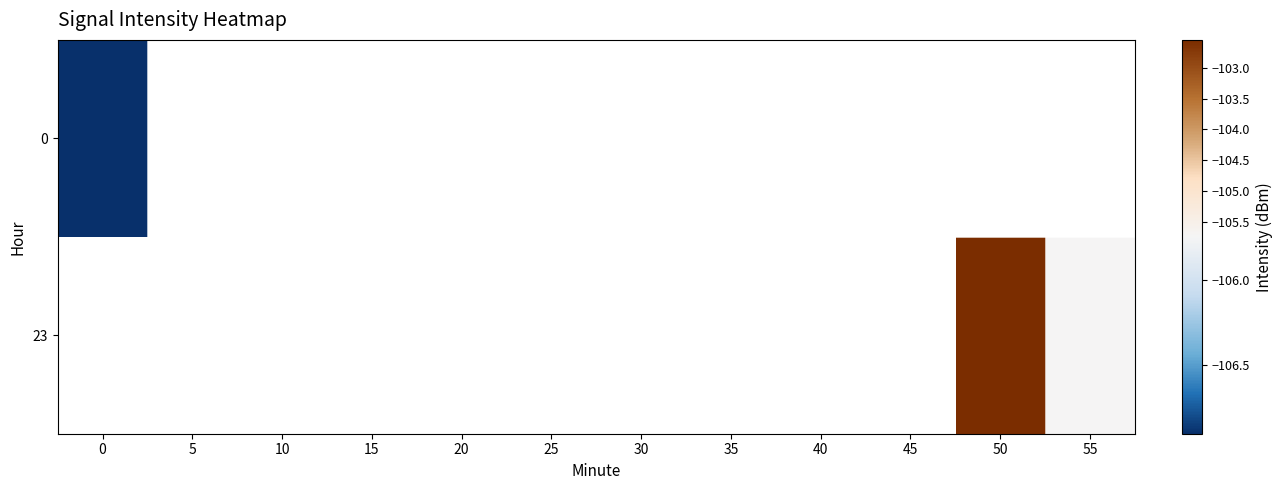

Which series has the largest range (max minus min)?

row_0